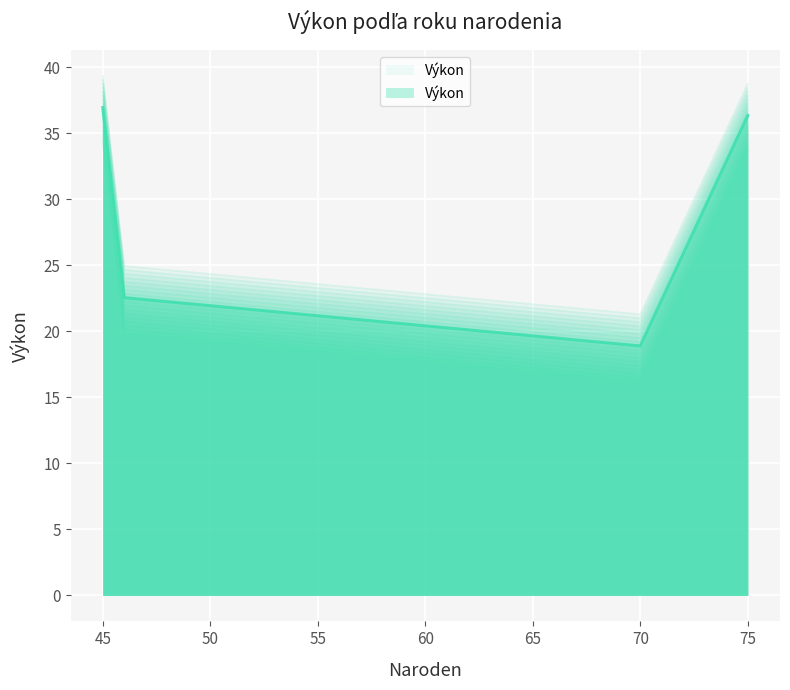

Which category has the lowest value across all series?

70